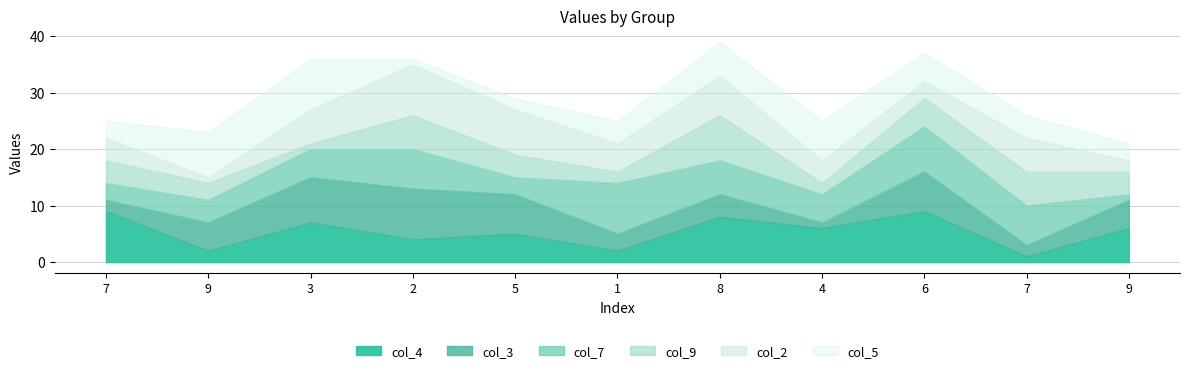

Reading left to right, list all the values displayed in this chart.

col_4: 9	2	7	4	5	2	8	6	9	1	6
col_3: 2	5	8	9	7	3	4	1	7	2	5
col_7: 3	4	5	7	3	9	6	5	8	7	1
col_9: 4	3	1	6	4	2	8	2	5	6	4
col_2: 4	1	6	9	8	5	7	4	3	6	2
col_5: 3	8	9	1	2	4	6	7	5	4	3